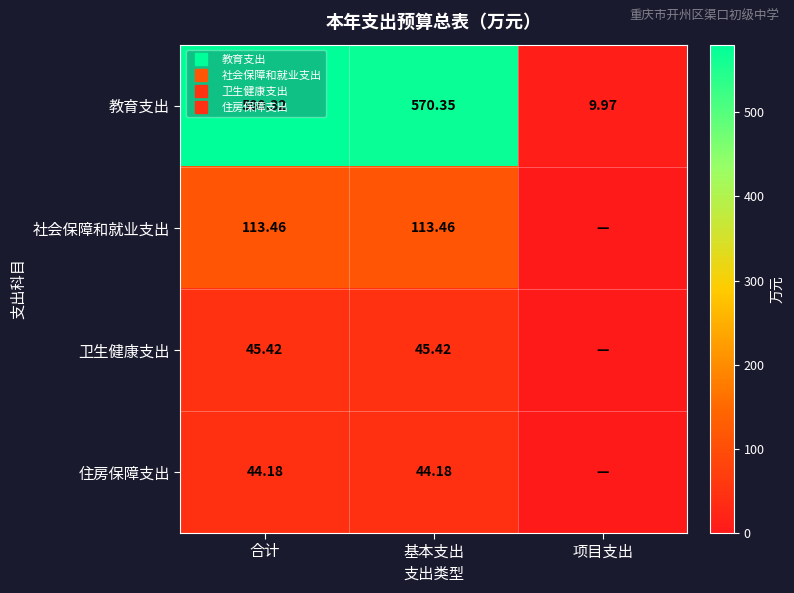

What is the difference between the second highest and minimum values in the 社会保障和就业支出 series?

113.5